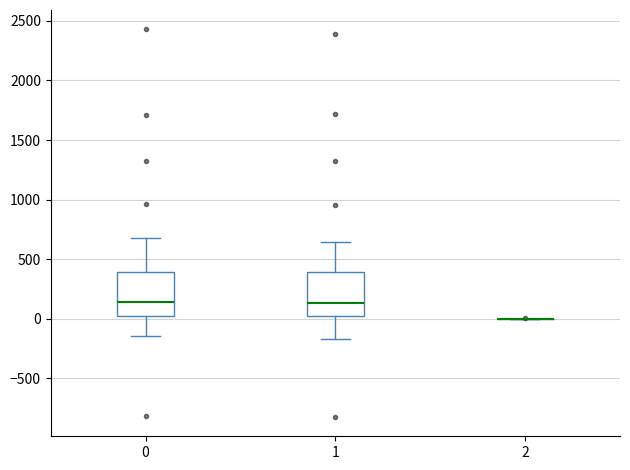

Reading left to right, transcribe this box plot: for each box, give where its median line is, the range the box spans, and where its two whiskers end, as read against the y-axis. The values are not printed on the chart, so give them approximately, as read against the axis.

0: median 150, box 50 to 400, whiskers -150 to 700
1: median 150, box 0 to 400, whiskers -150 to 650
2: box collapsed to a line at 0, whiskers 0 to 0